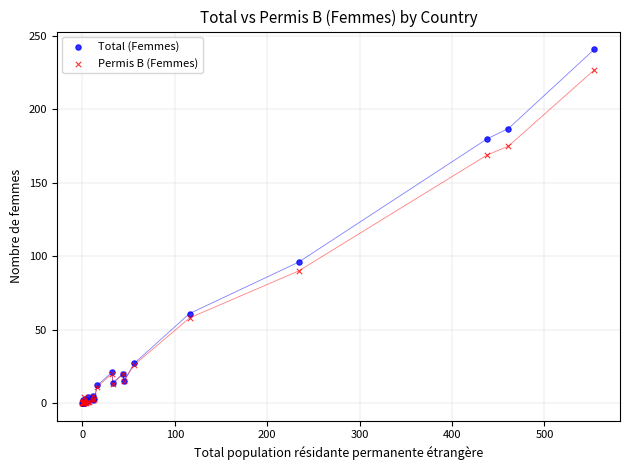

What are all the series names shown in the legend?

Total (Femmes), Permis B (Femmes)